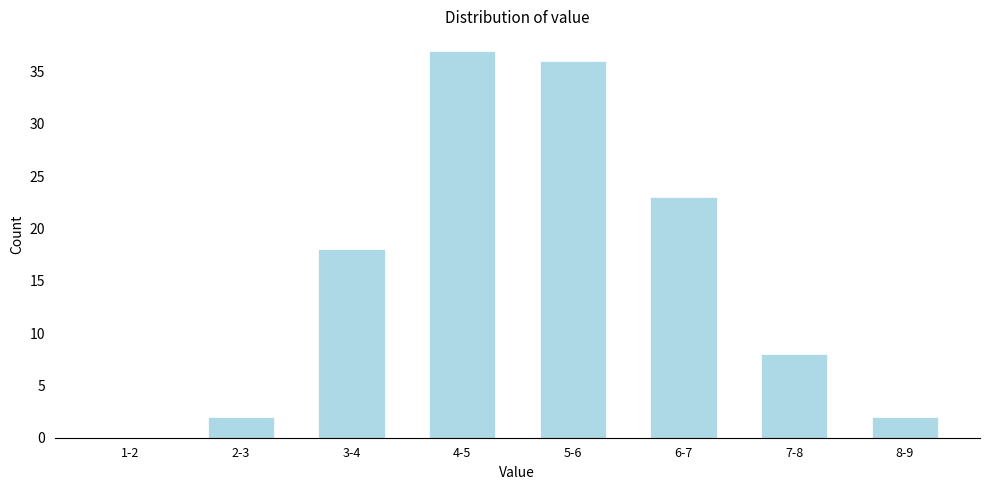

Reading left to right, what are all the values shown in this chart?

1-2=0	2-3=2	3-4=18	4-5=37	5-6=36	6-7=23	7-8=8	8-9=2